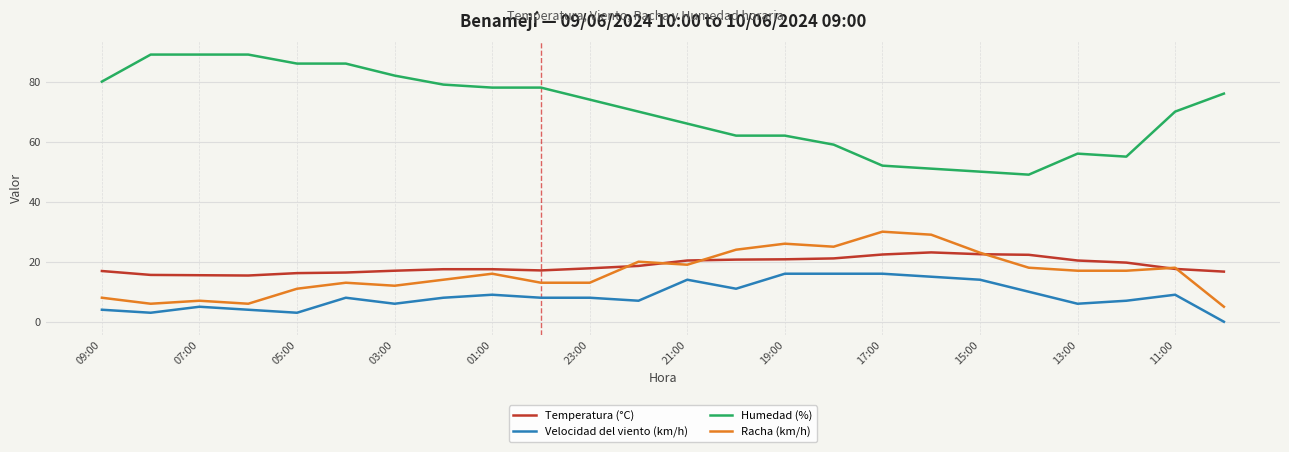

True or false: Temperatura (°C) and Humedad (%) cross at least once.

False